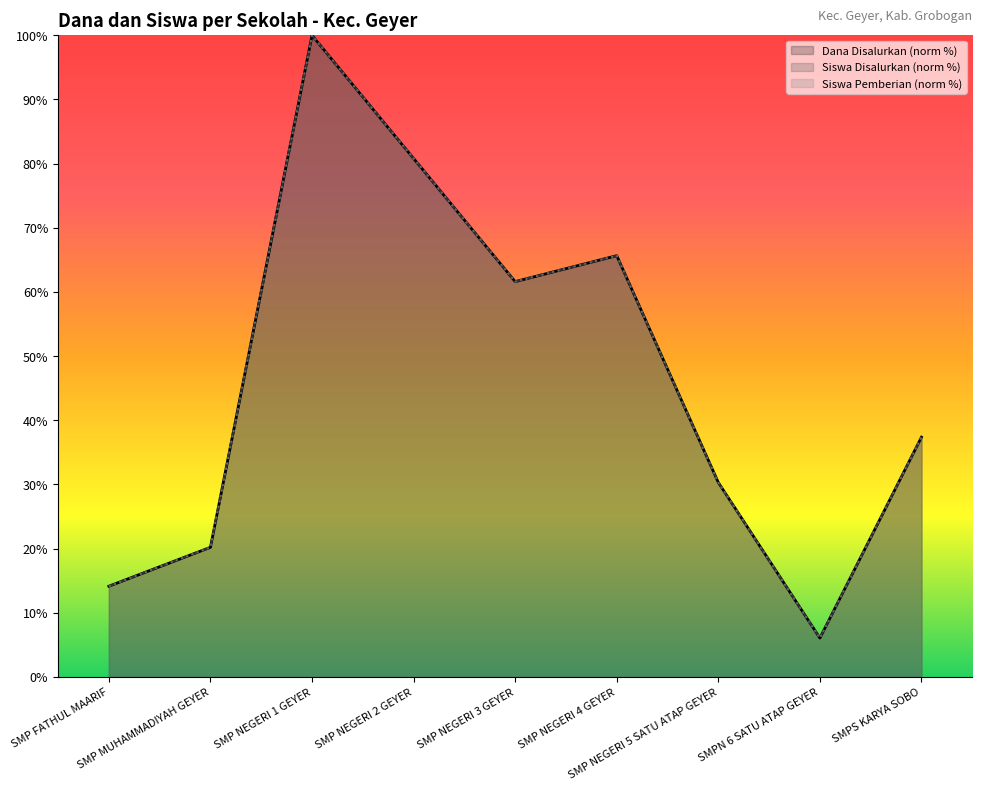

How many data points does each series have?

9